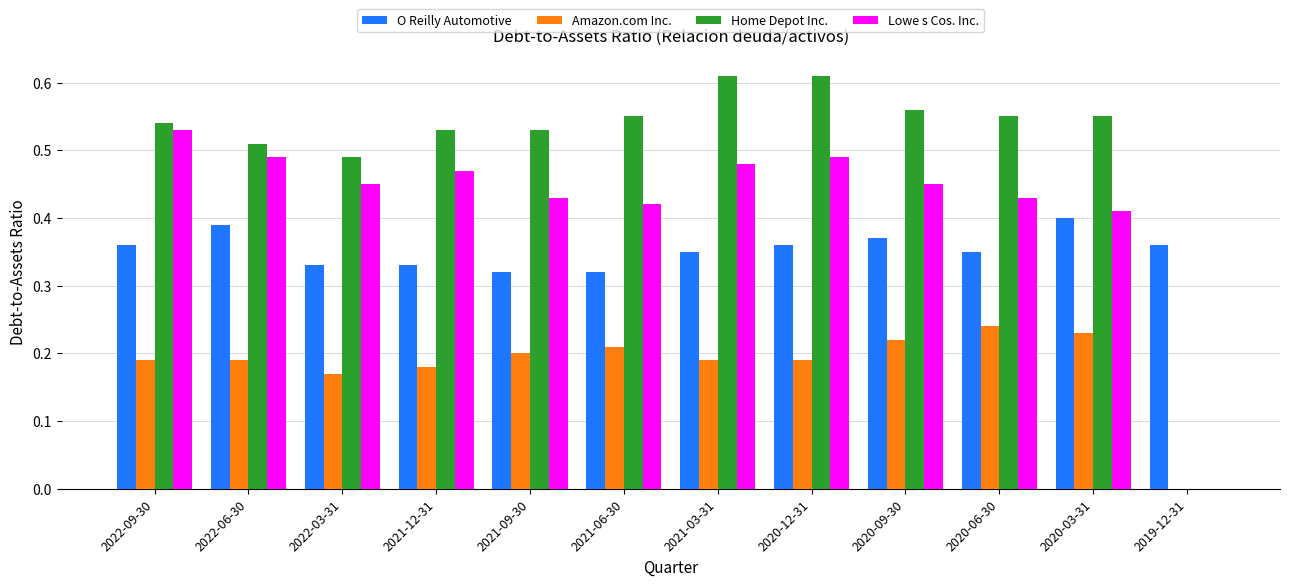

How many Lowe s Cos. Inc. values are between 0 and 1?

12